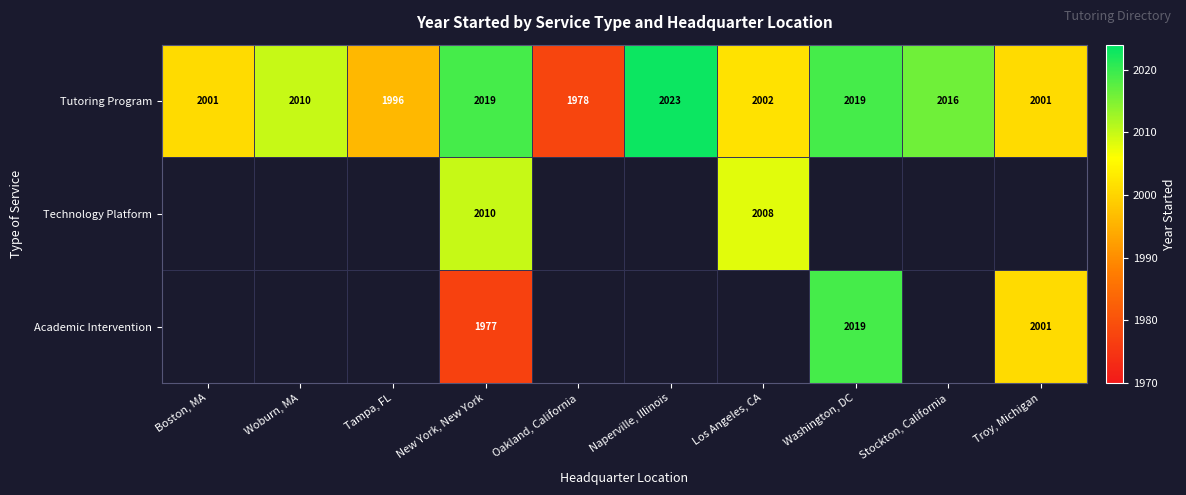

At which label does Tutoring Program reach its peak?

Naperville, Illinois